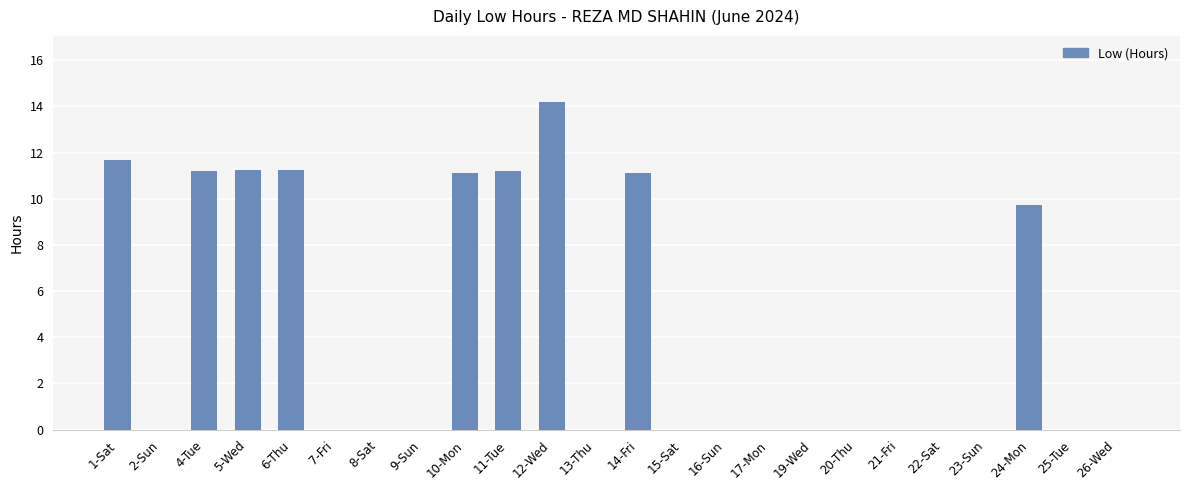

What is the sum of the values at 5-Wed and 10-Mon?

22.4